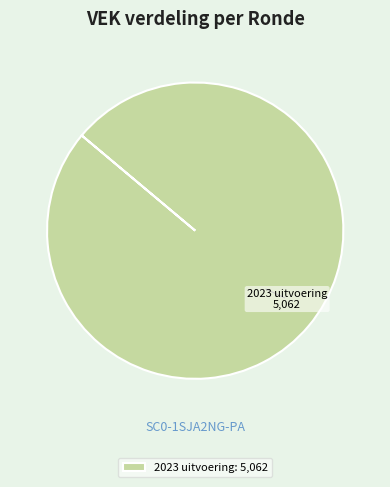

The 2023 uitvoering slice represents 100% of the pie. True or false?

True